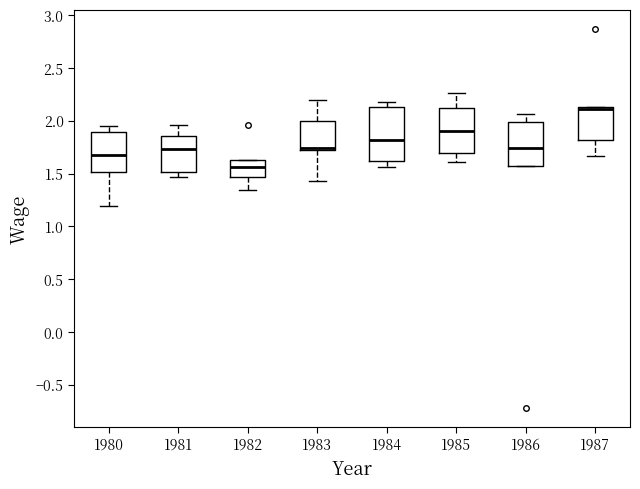

Reading left to right, read every box against the y-axis: the position of its median line, the range the box covers, and the ends of its whiskers. The values are not printed on the chart, so give them approximately, as read against the axis.

1980: median 1.70, box 1.50 to 1.90, whiskers 1.20 to 1.95
1981: median 1.75, box 1.50 to 1.85, whiskers 1.45 to 1.95
1982: median 1.55, box 1.45 to 1.65, whiskers 1.35 to 1.65
1983: median 1.75 (drawn on the box's lower edge), box 1.75 to 2.00, whiskers 1.45 to 2.20
1984: median 1.80, box 1.60 to 2.15, whiskers 1.55 to 2.20
1985: median 1.90, box 1.70 to 2.15, whiskers 1.60 to 2.25
1986: median 1.75, box 1.55 to 2.00, whiskers 1.55 to 2.05
1987: median 2.10, box 1.80 to 2.15, whiskers 1.65 to 2.15